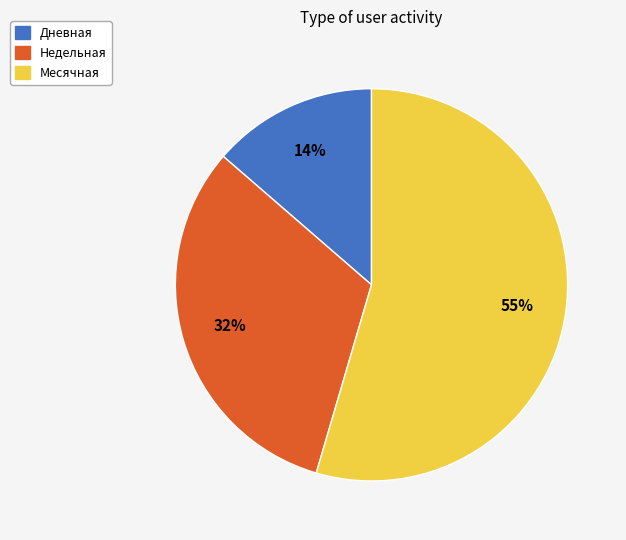

Is Месячная the majority of the pie?

Yes